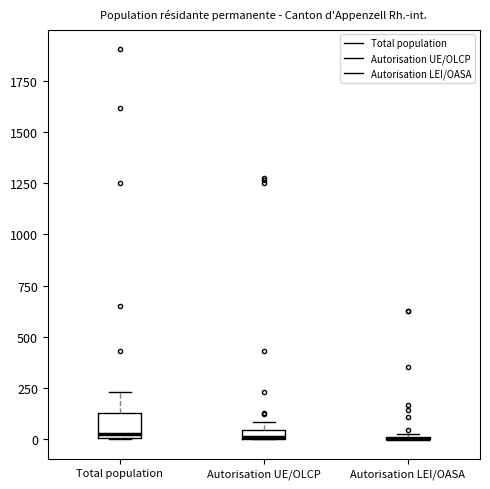

Which box is the tallest, from its lower edge to its upper edge?

Total population